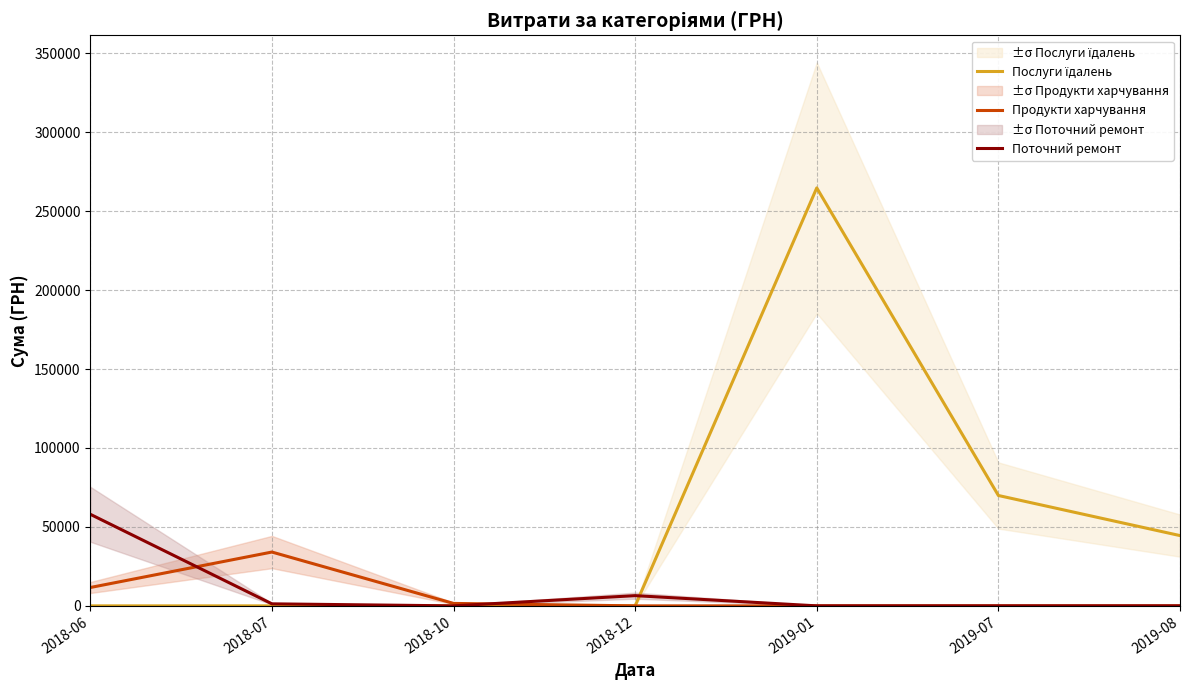

What is the spread (max minus min) of values at 2019-01?

264698.4